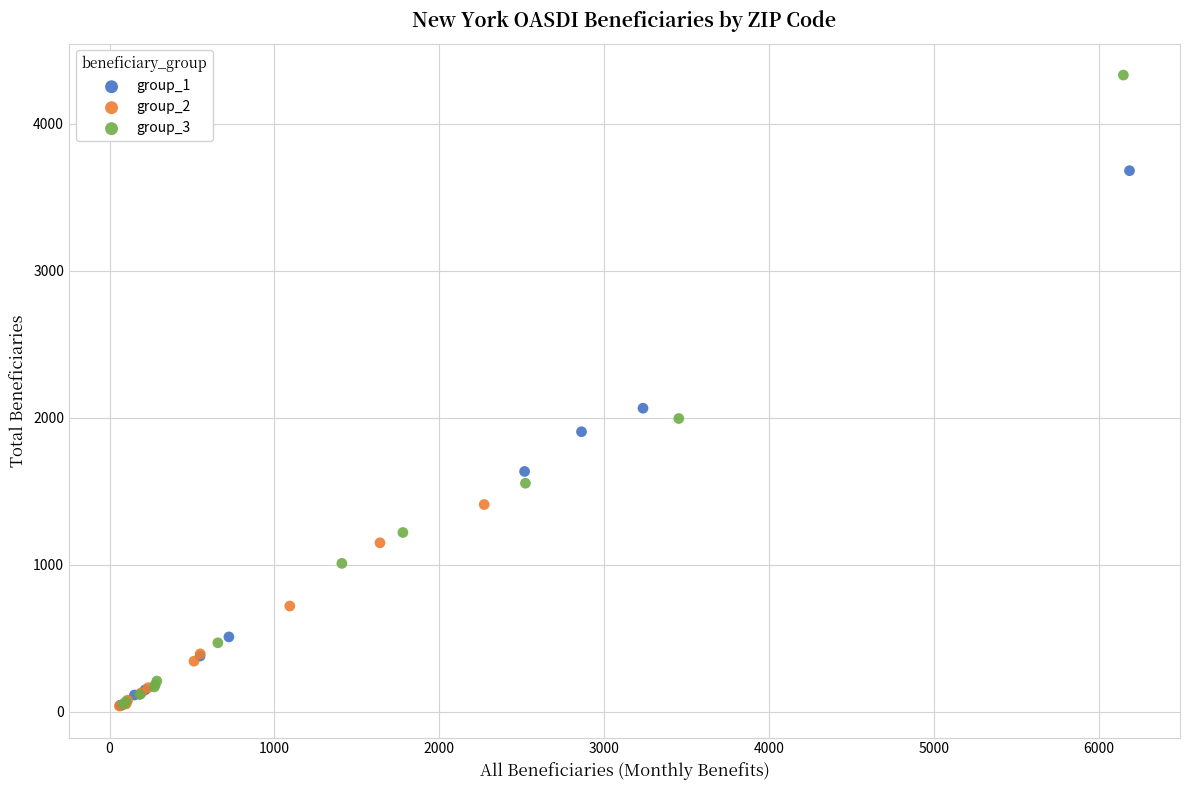

Which series has the largest Y range (max minus min)?

group_3